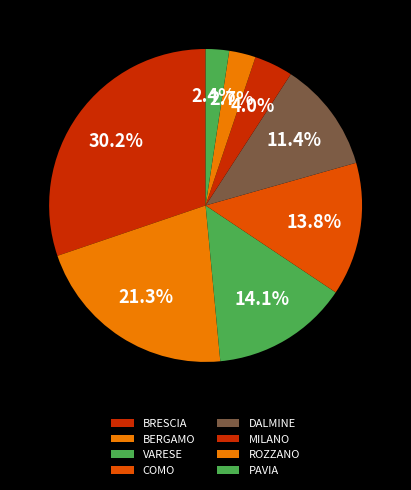

How many slices are in this pie chart?

8